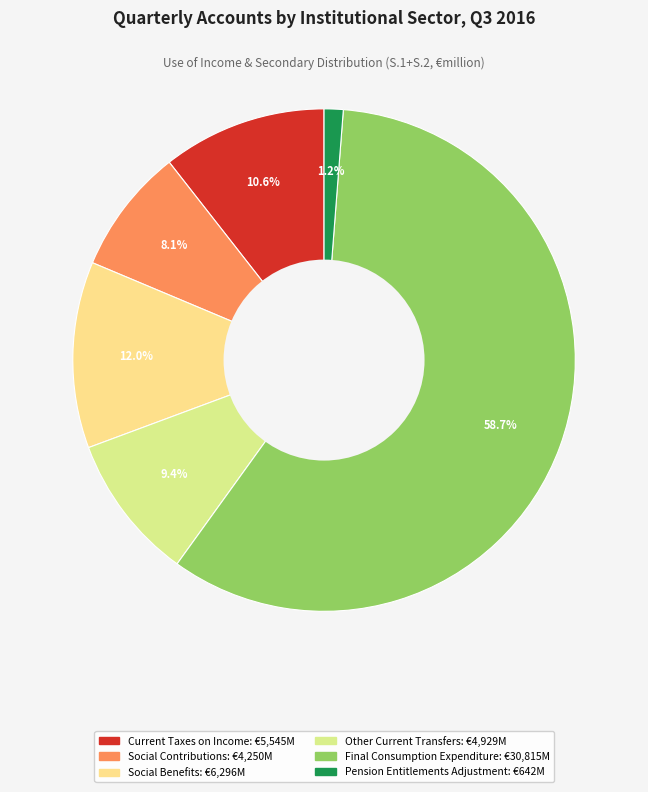

To the nearest percent, what is the average slice percentage?

17%